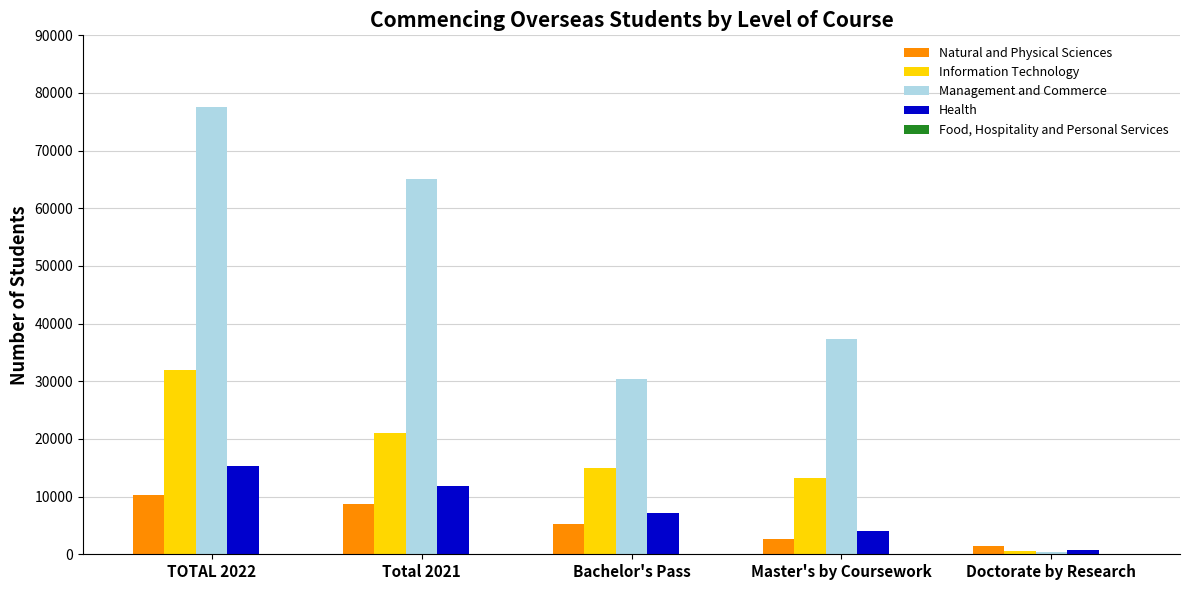

Which category has the highest value across all series?

TOTAL 2022